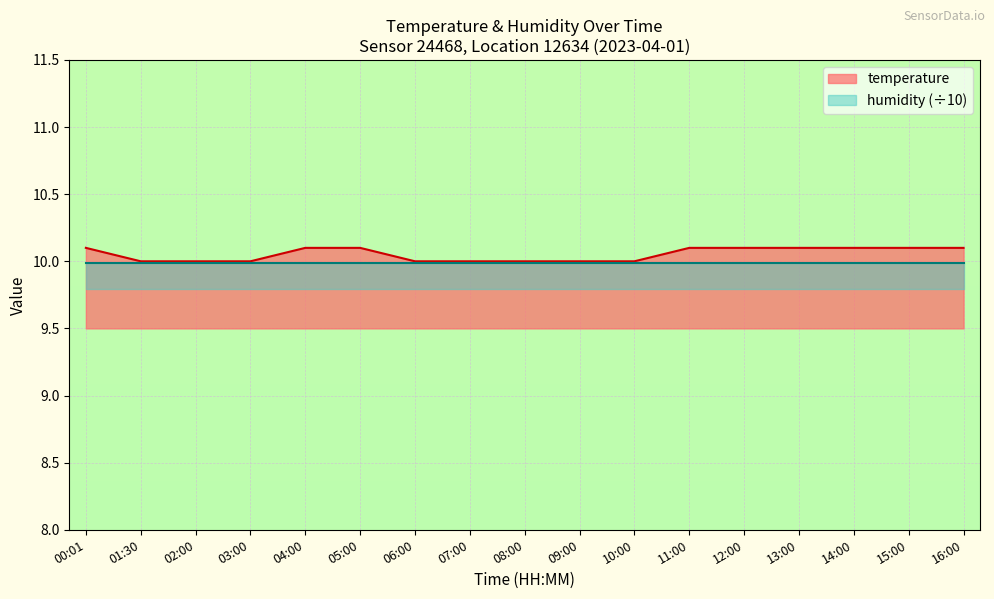

How many data points are above 10?

9